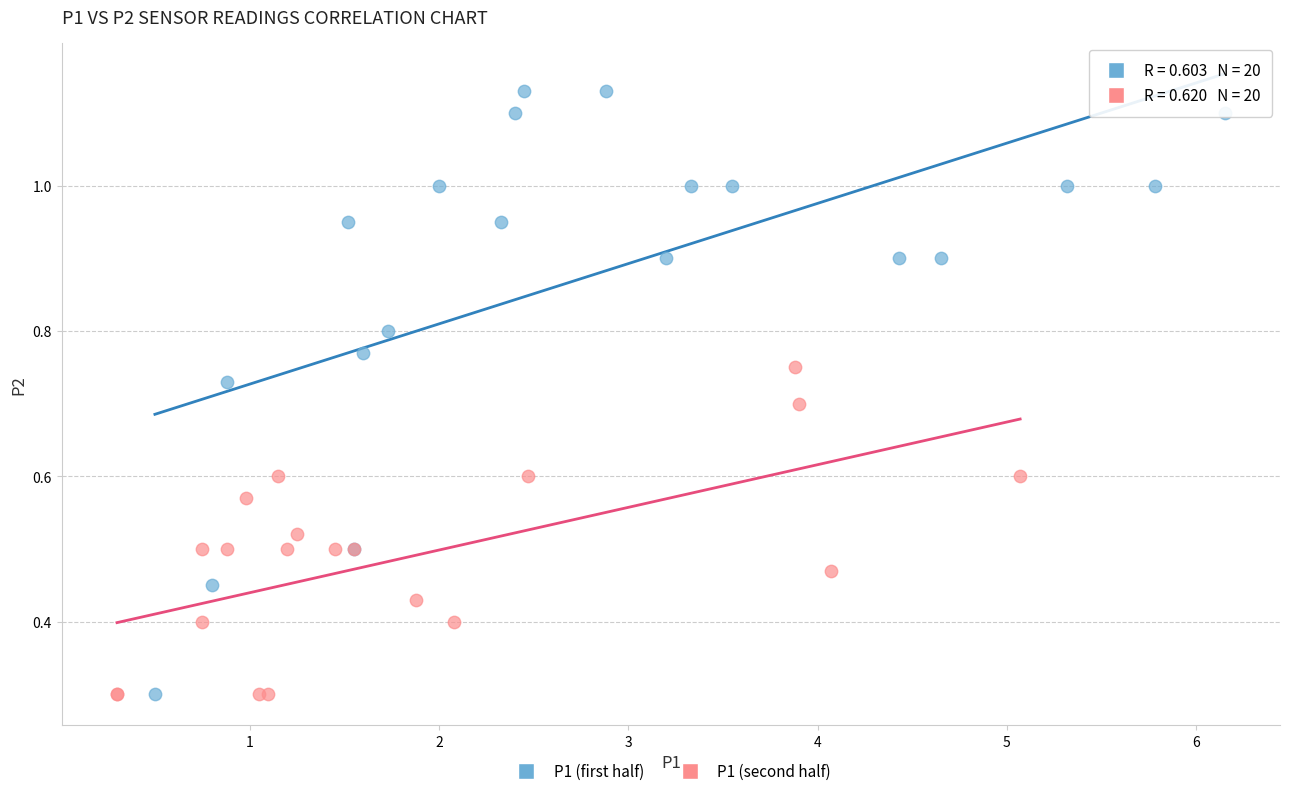

What are all the series names shown in the legend?

P1 (first half), P1 (second half)